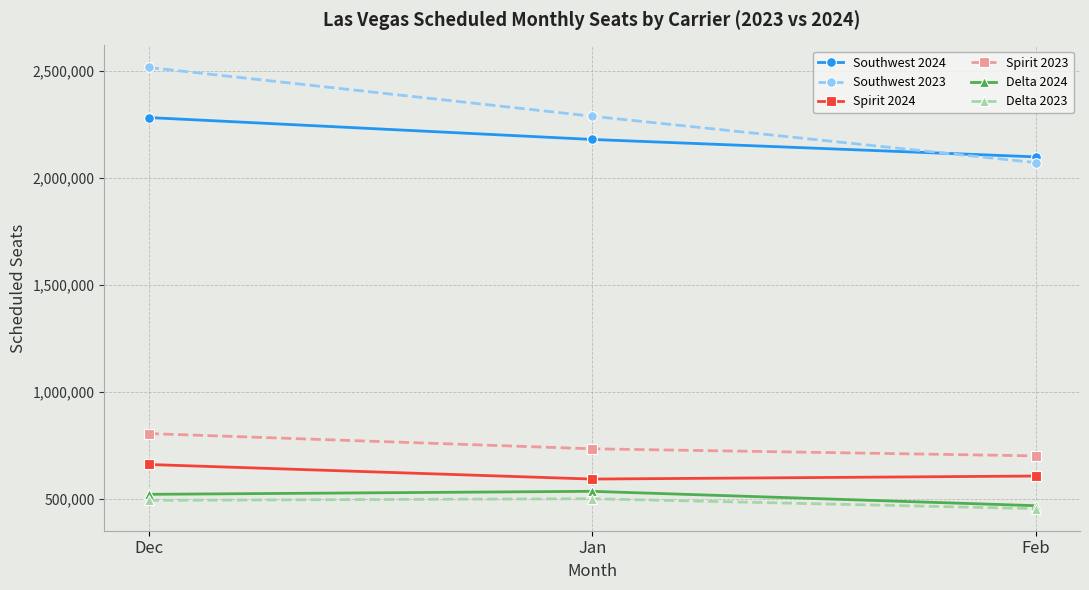

What is the label of the 1st point from the right?

Feb